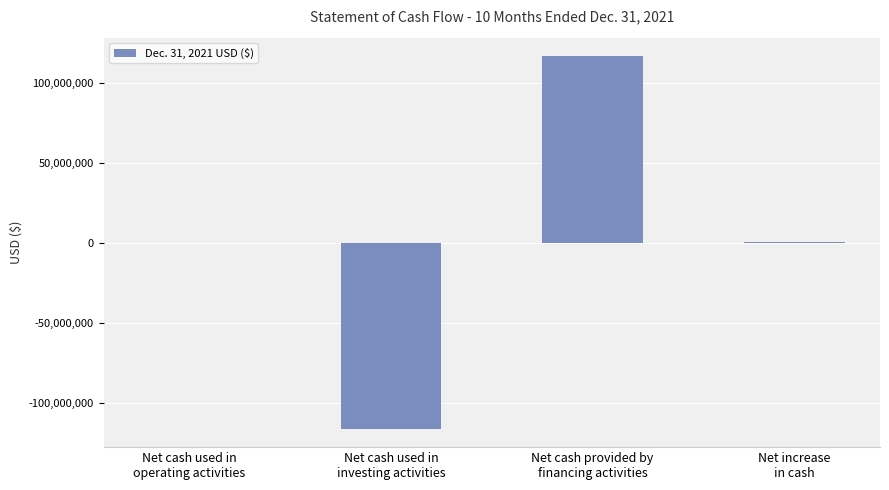

How many categories are shown in the chart?

4